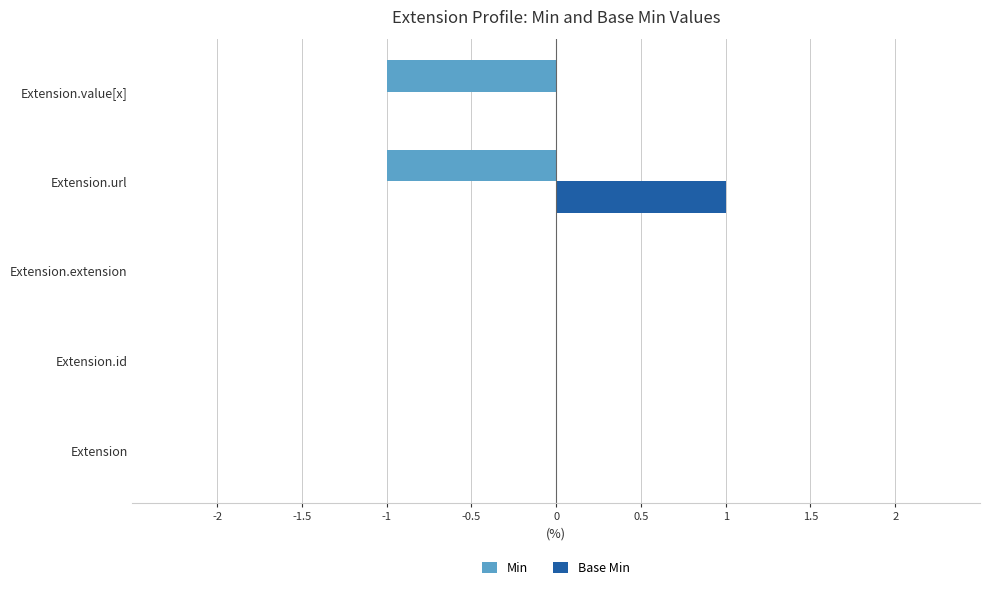

At which label does Base Min reach its peak?

Extension.url